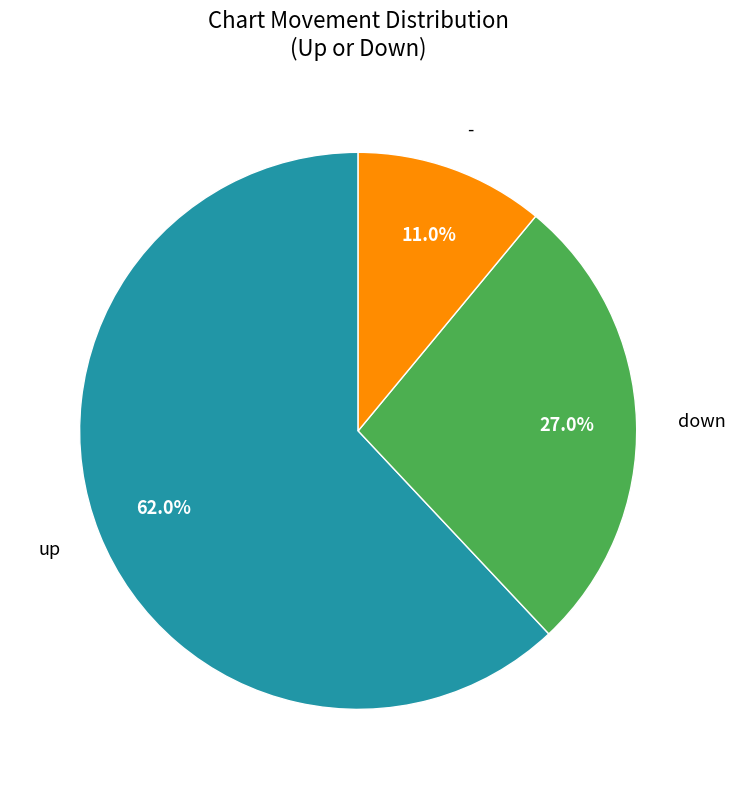

How many slices are in this pie chart?

3